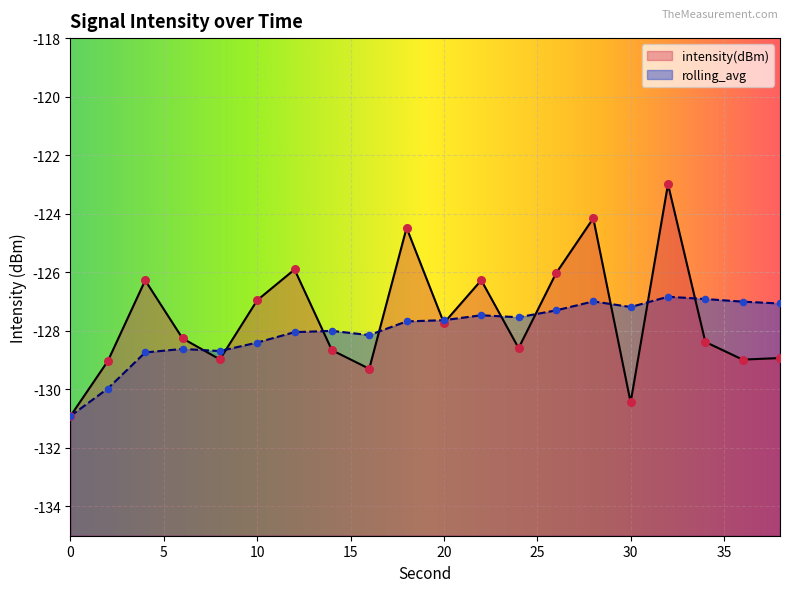

Which series has the largest Y range (max minus min)?

intensity(dBm)